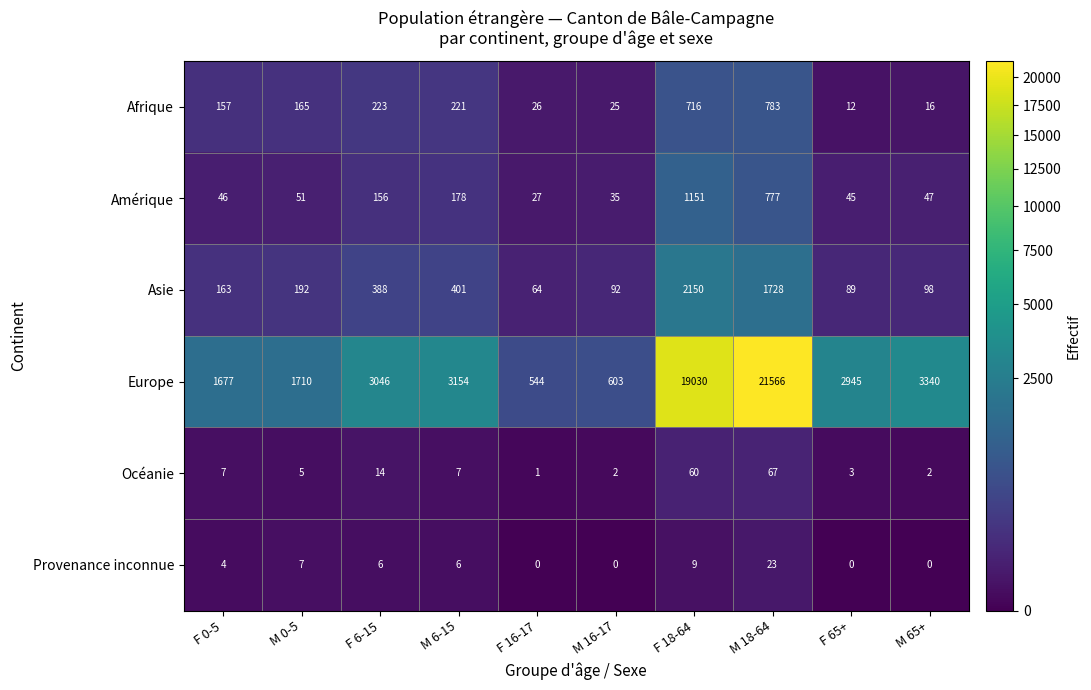

Rank the series at F 0-5 from lowest to highest value.

Provenance inconnue, Océanie, Amérique, Afrique, Asie, Europe